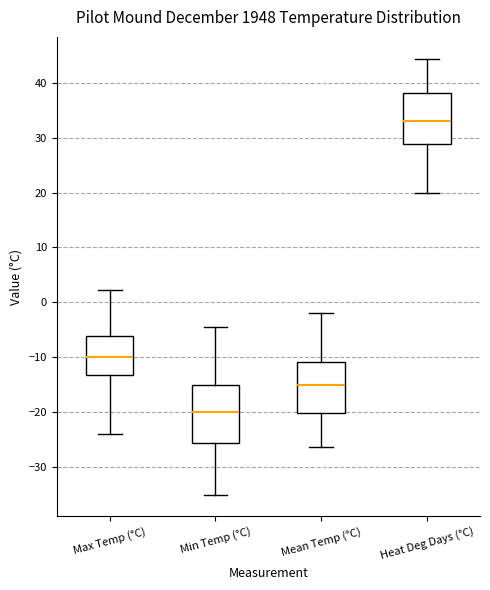

Reading left to right, read every box against the y-axis: the position of its median line, the range the box covers, and the ends of its whiskers. The values are not printed on the chart, so give them approximately, as read against the axis.

Max Temp (°C): median -10, box -13 to -6, whiskers -24 to 2
Min Temp (°C): median -20, box -26 to -15, whiskers -35 to -4
Mean Temp (°C): median -15, box -20 to -11, whiskers -26 to -2
Heat Deg Days (°C): median 33, box 29 to 38, whiskers 20 to 44